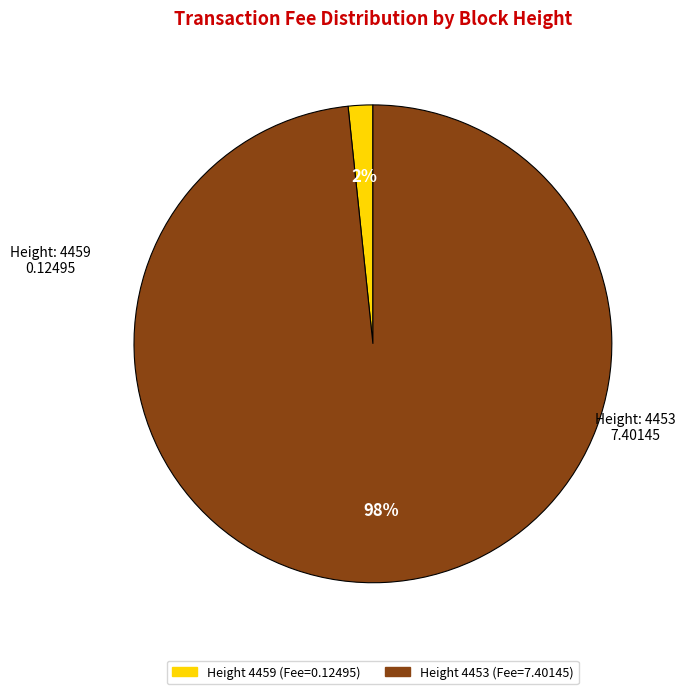

To the nearest percent, what is the average slice percentage?

50%